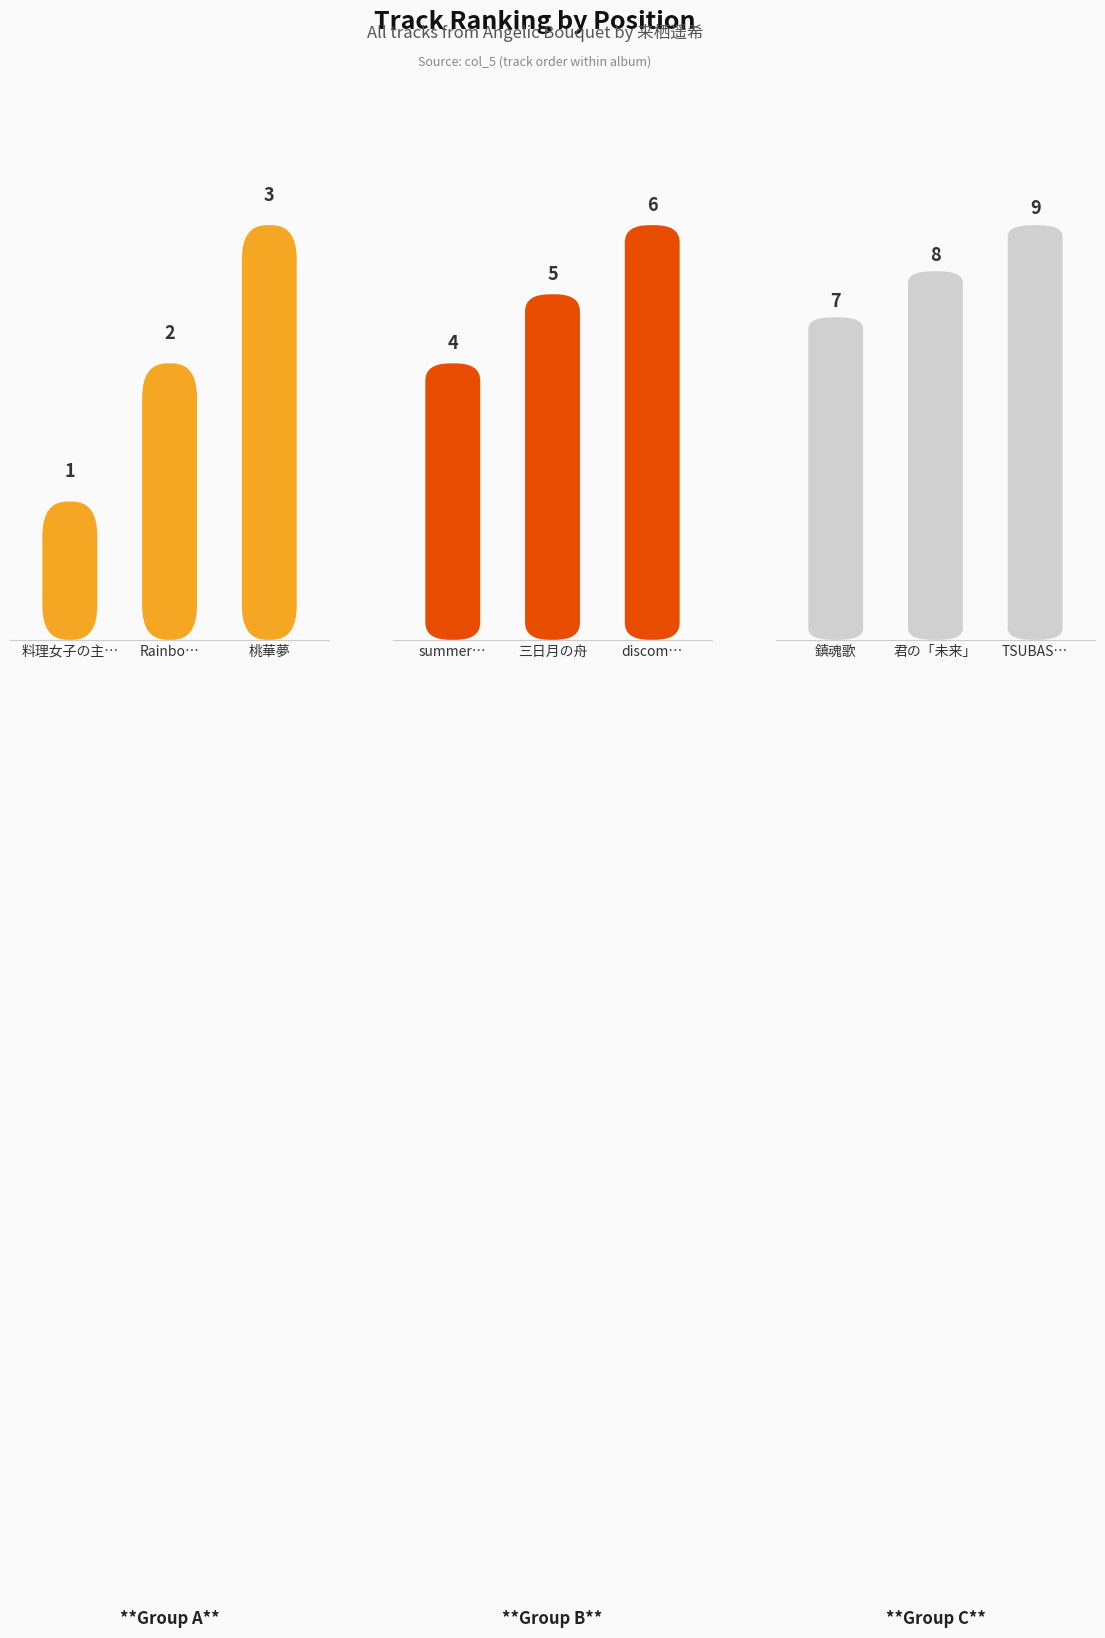

Count the Group C values in the range 7 to 9.

3